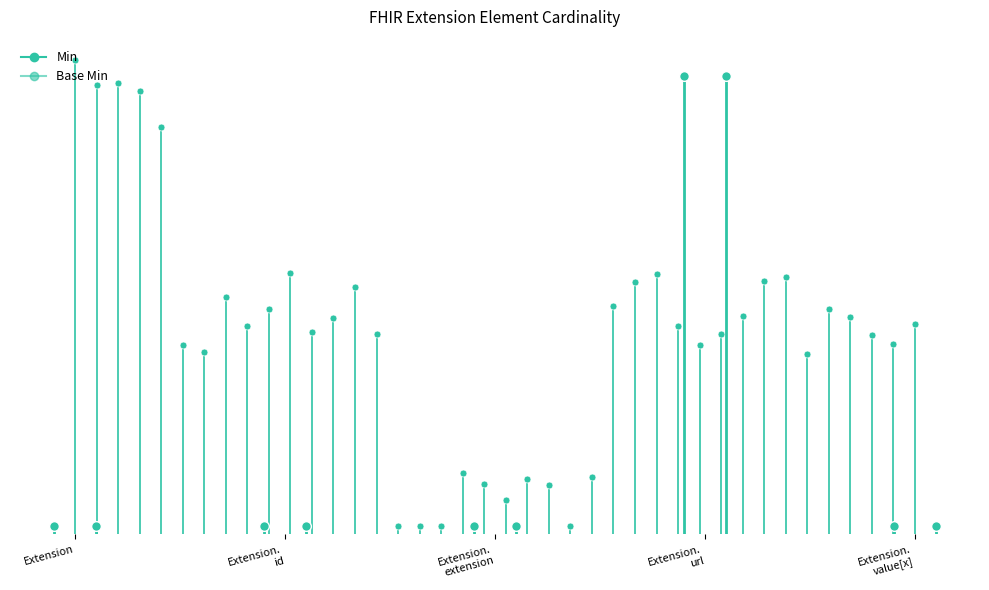

True or false: Min and Base Min cross at least once.

False